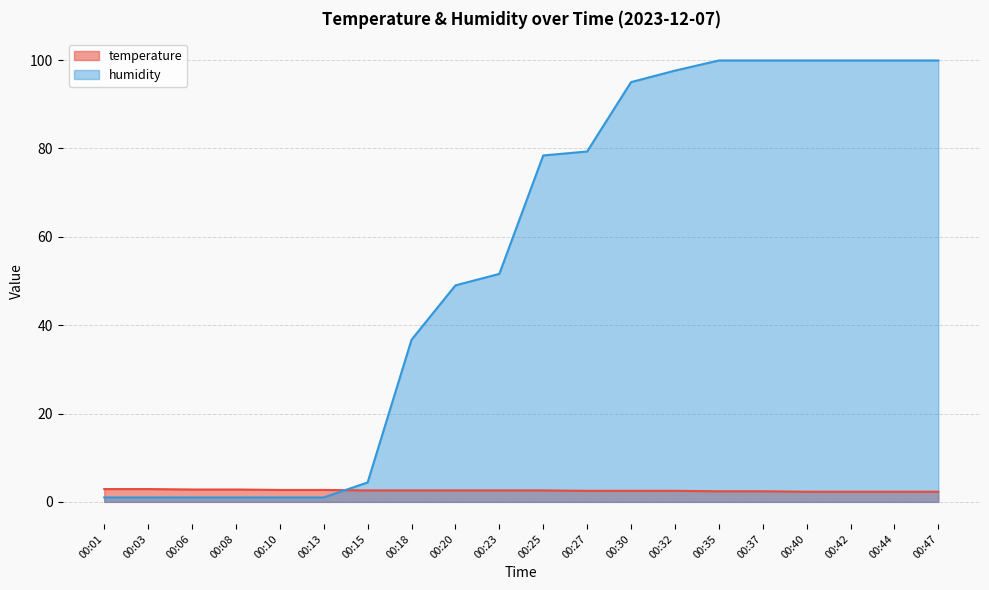

The temperature series shows 2.9 at 00:01. True or false?

True